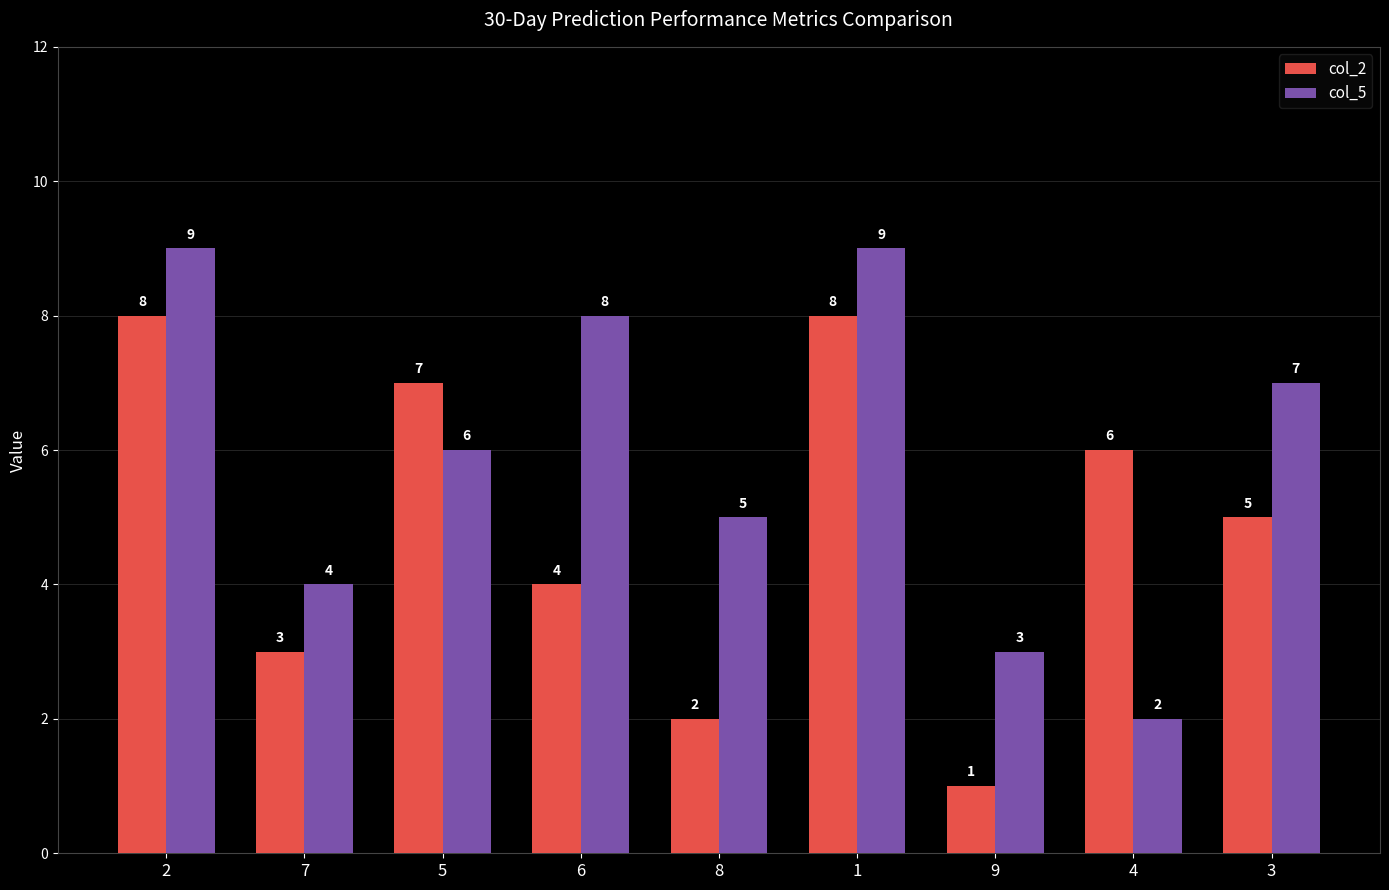

How many col_2 values are between 3 and 7?

5